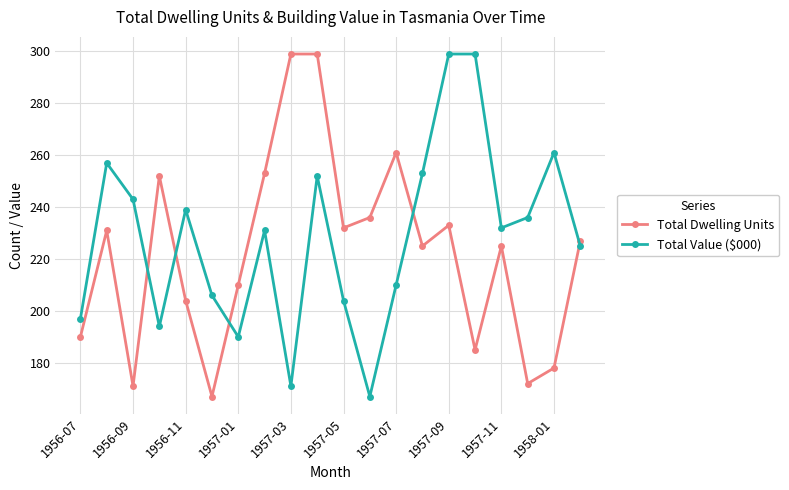

What is the greatest value displayed?

299